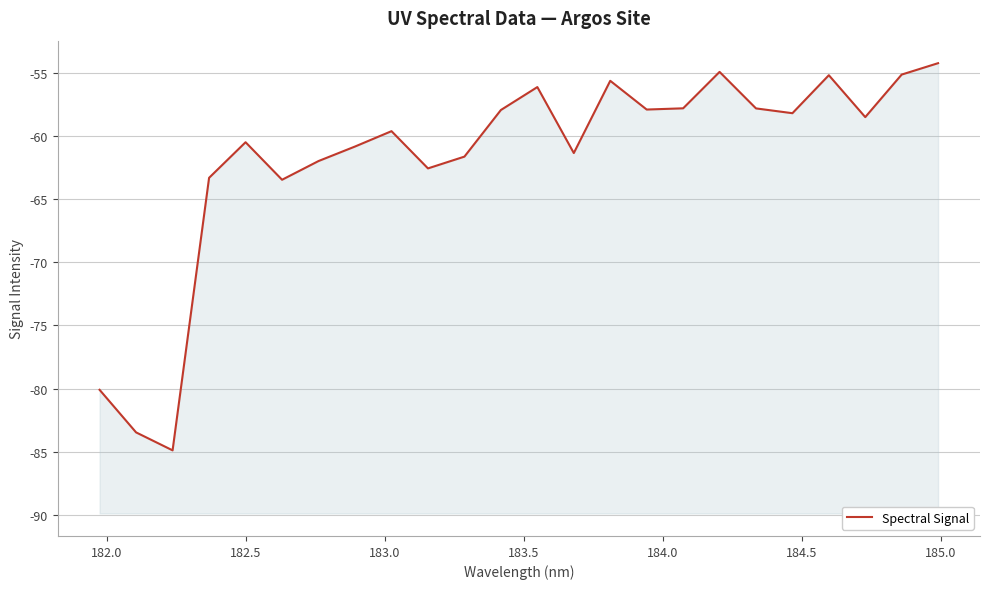

What is the smallest value displayed?

-84.9